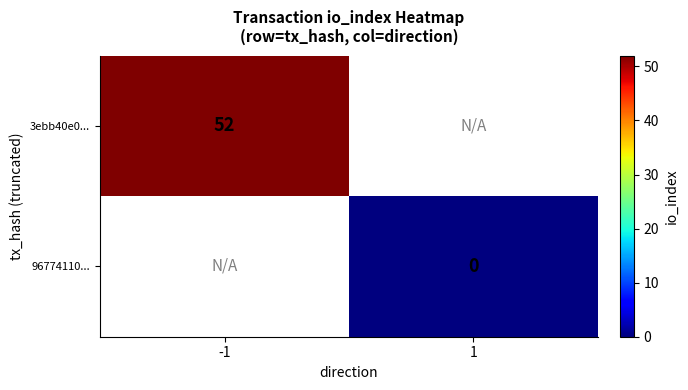

Is it true that 3ebb40e0... equals 52 at -1?

True